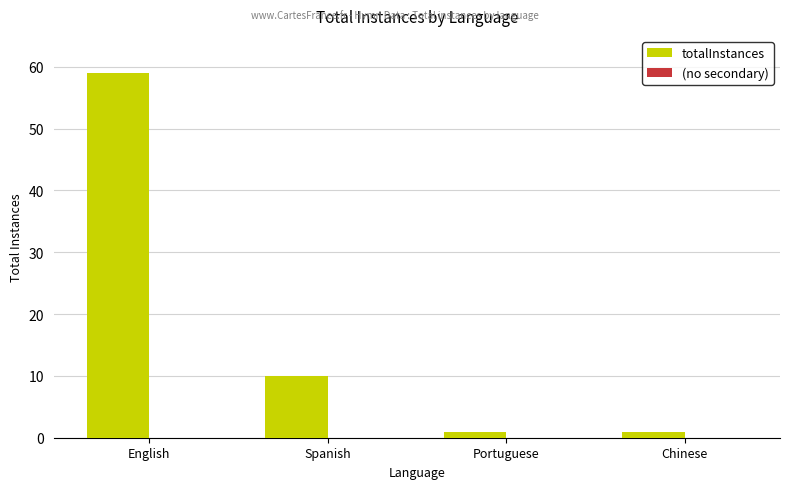

What is the greatest value displayed?

59